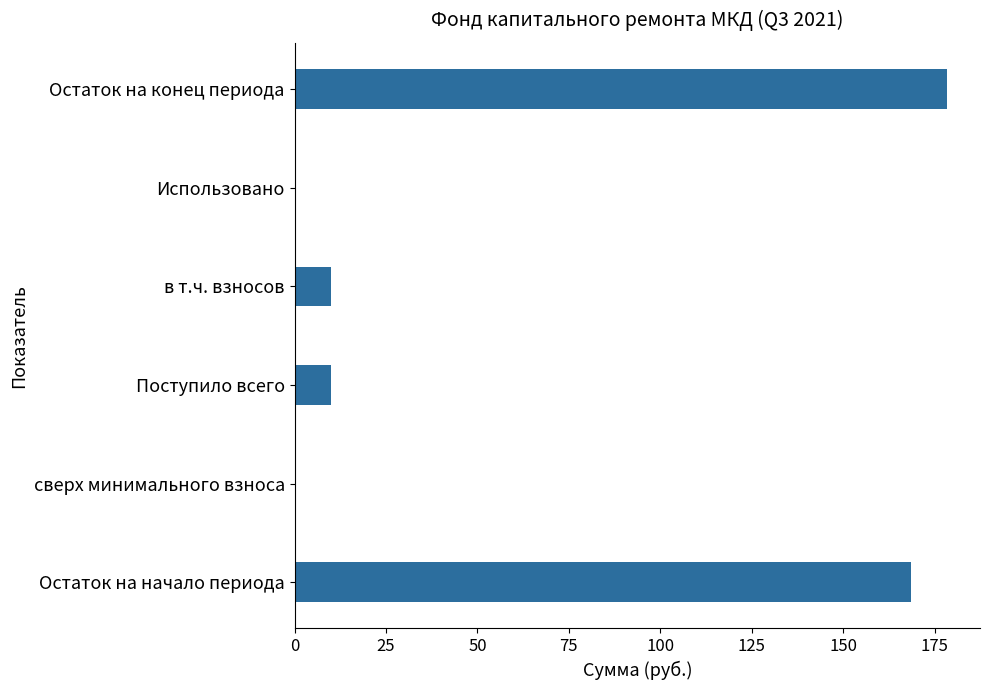

Reading bottom to top, transcribe all the data shown in this chart.

Остаток на начало периода=168.6	сверх минимального взноса=0.0	Поступило всего=9.9	в т.ч. взносов=9.9	Использовано=0.0	Остаток на конец периода=178.5